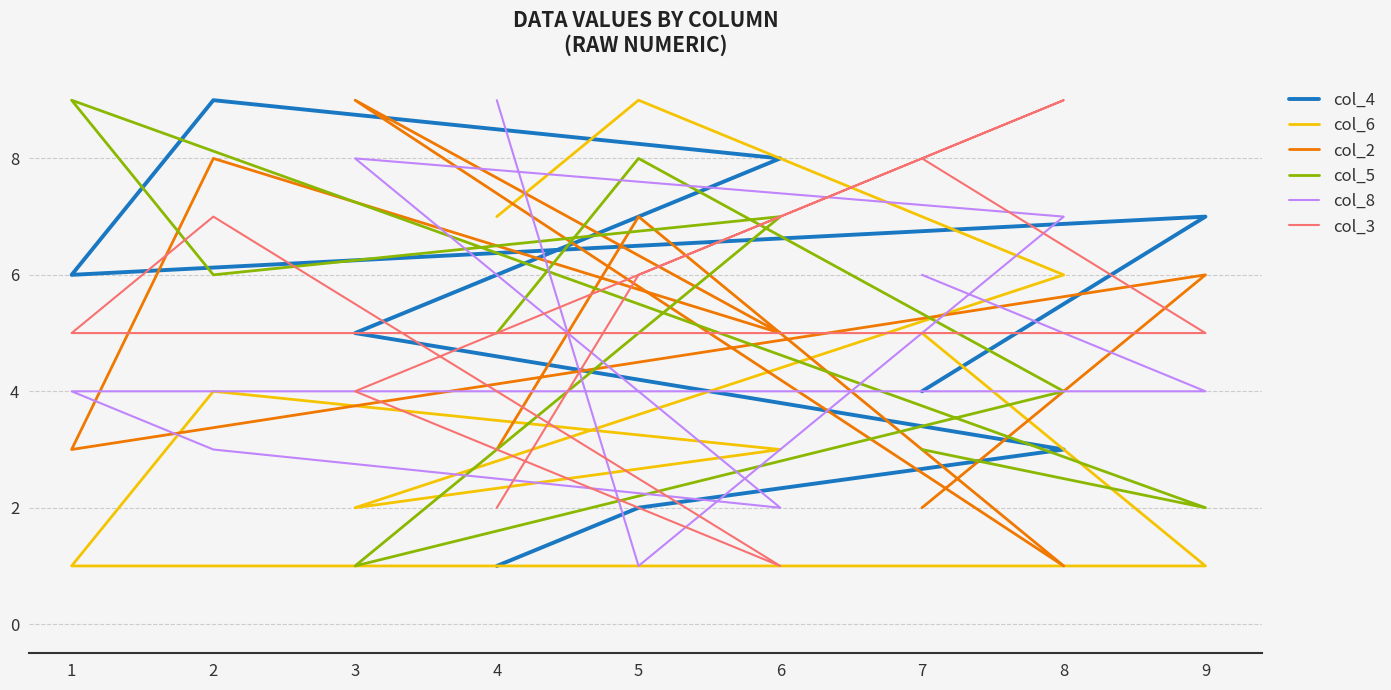

True or false: col_6 and col_2 intersect in this chart.

True